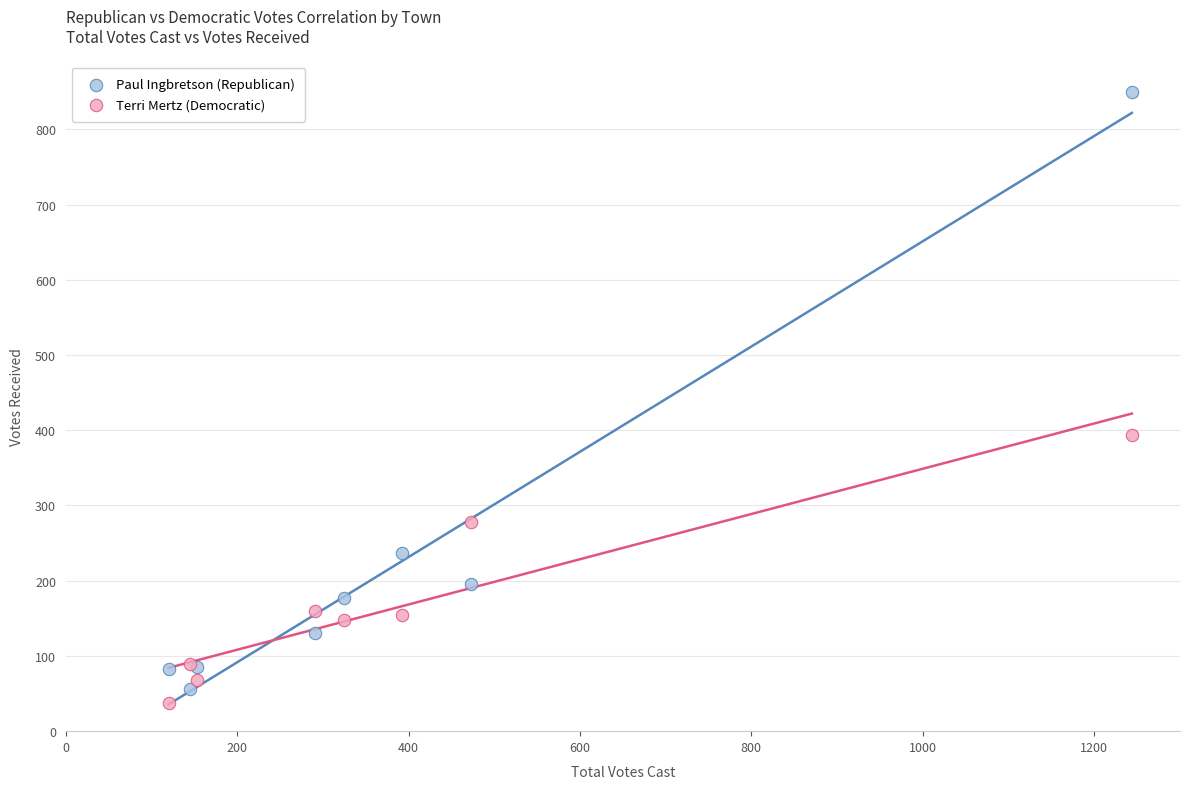

Which series contains the lowest Y value?

Terri Mertz (Democratic)